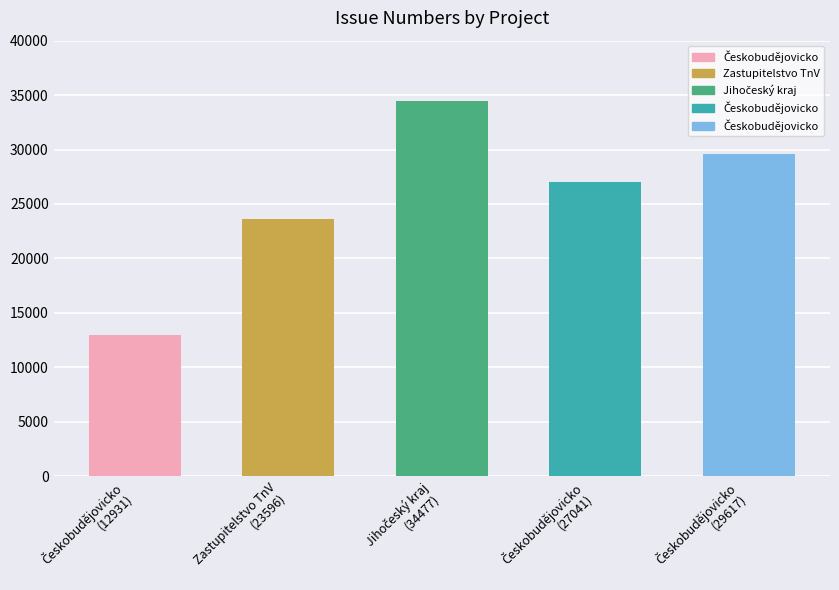

Are the bars grouped side by side (vs. stacked)?

No